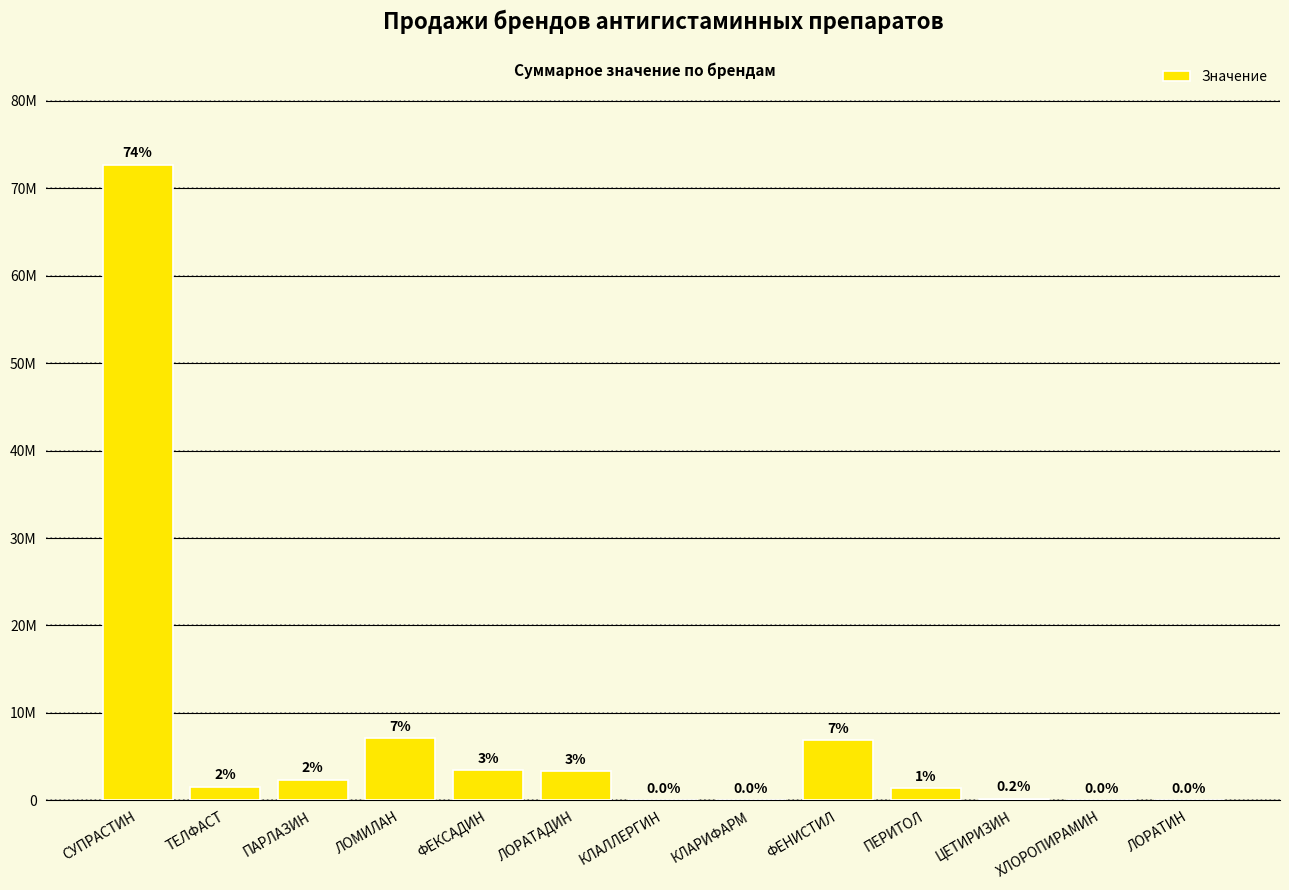

Rank the categories by value from highest to lowest.

СУПРАСТИН, ЛОМИЛАН, ФЕНИСТИЛ, ФЕКСАДИН, ЛОРАТАДИН, ПАРЛАЗИН, ТЕЛФАСТ, ПЕРИТОЛ, ЦЕТИРИЗИН, КЛАЛЛЕРГИН, ХЛОРОПИРАМИН, КЛАРИФАРМ, ЛОРАТИН